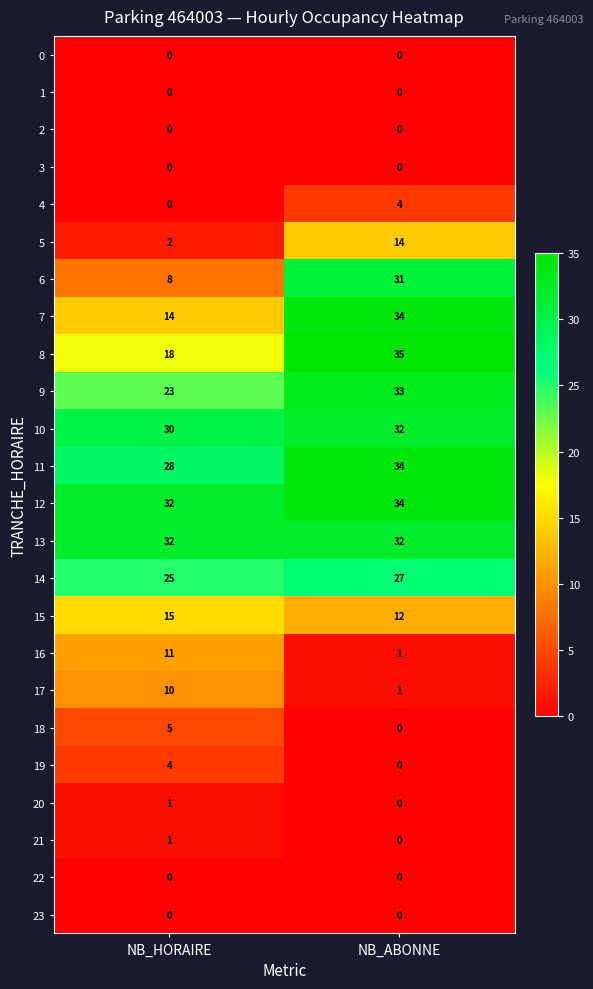

How many data points in 6 are less than 31?

1